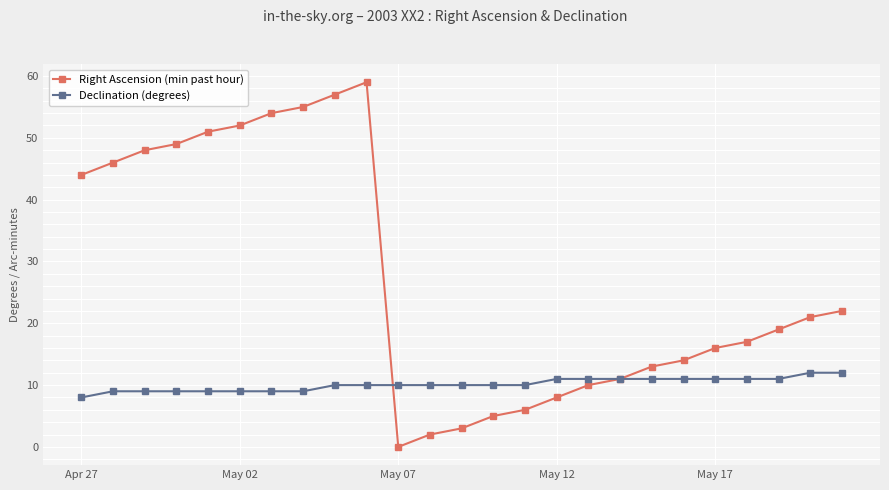

Rank the series by their average value, from highest to lowest.

Right Ascension (min past hour), Declination (degrees)